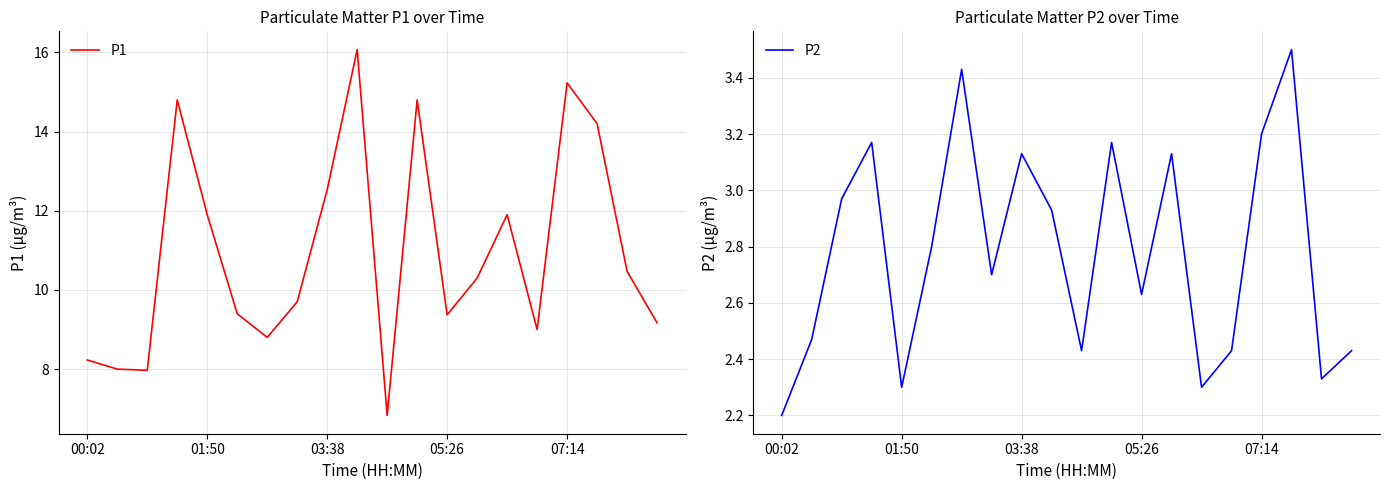

Is this an area chart (filled region under the line)?

No